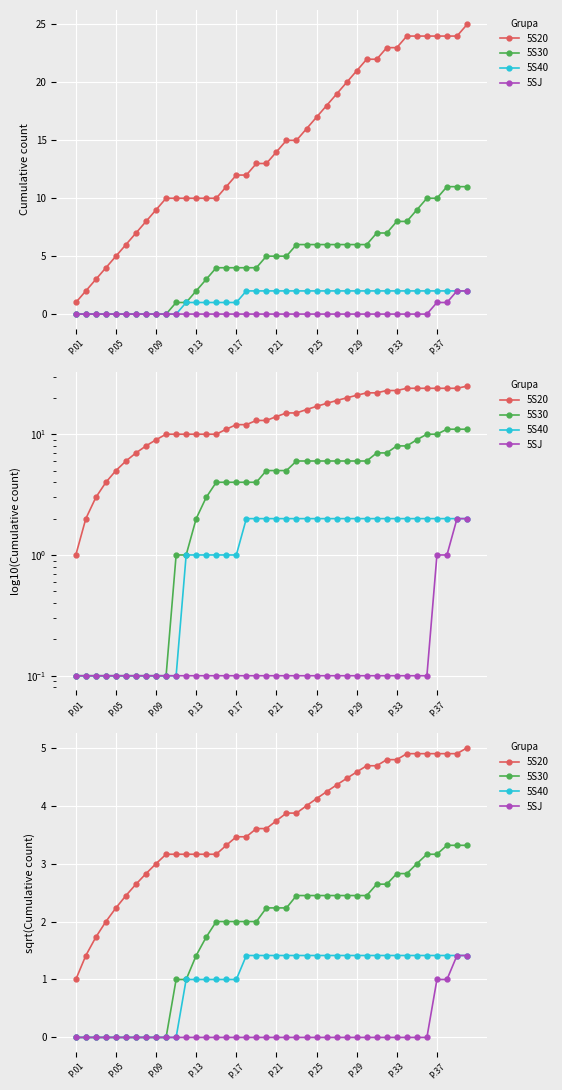

Rank the series by their average value, from lowest to highest.

5SJ, 5S40, 5S30, 5S20